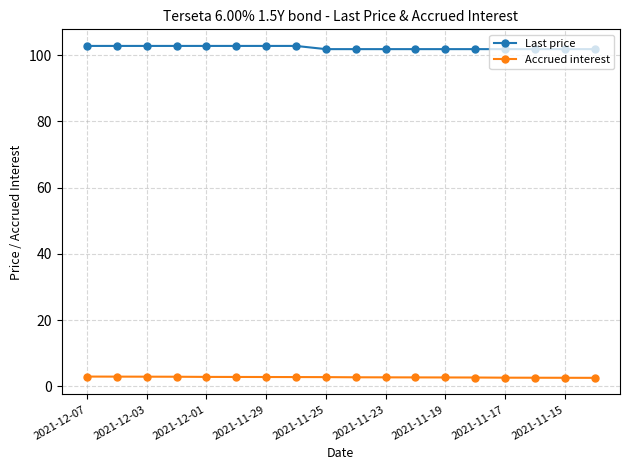

True or false: Accrued interest and Last price cross at least once.

False